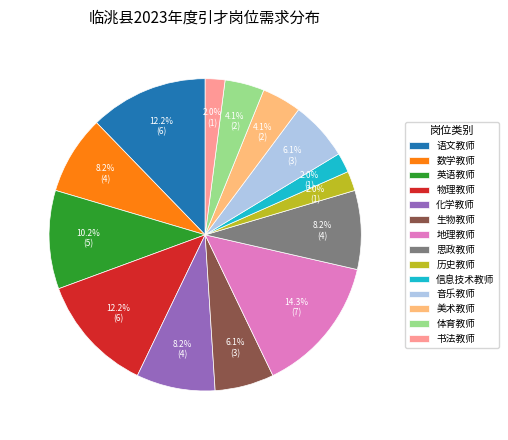

Is there any slice that represents more than half of the pie?

No